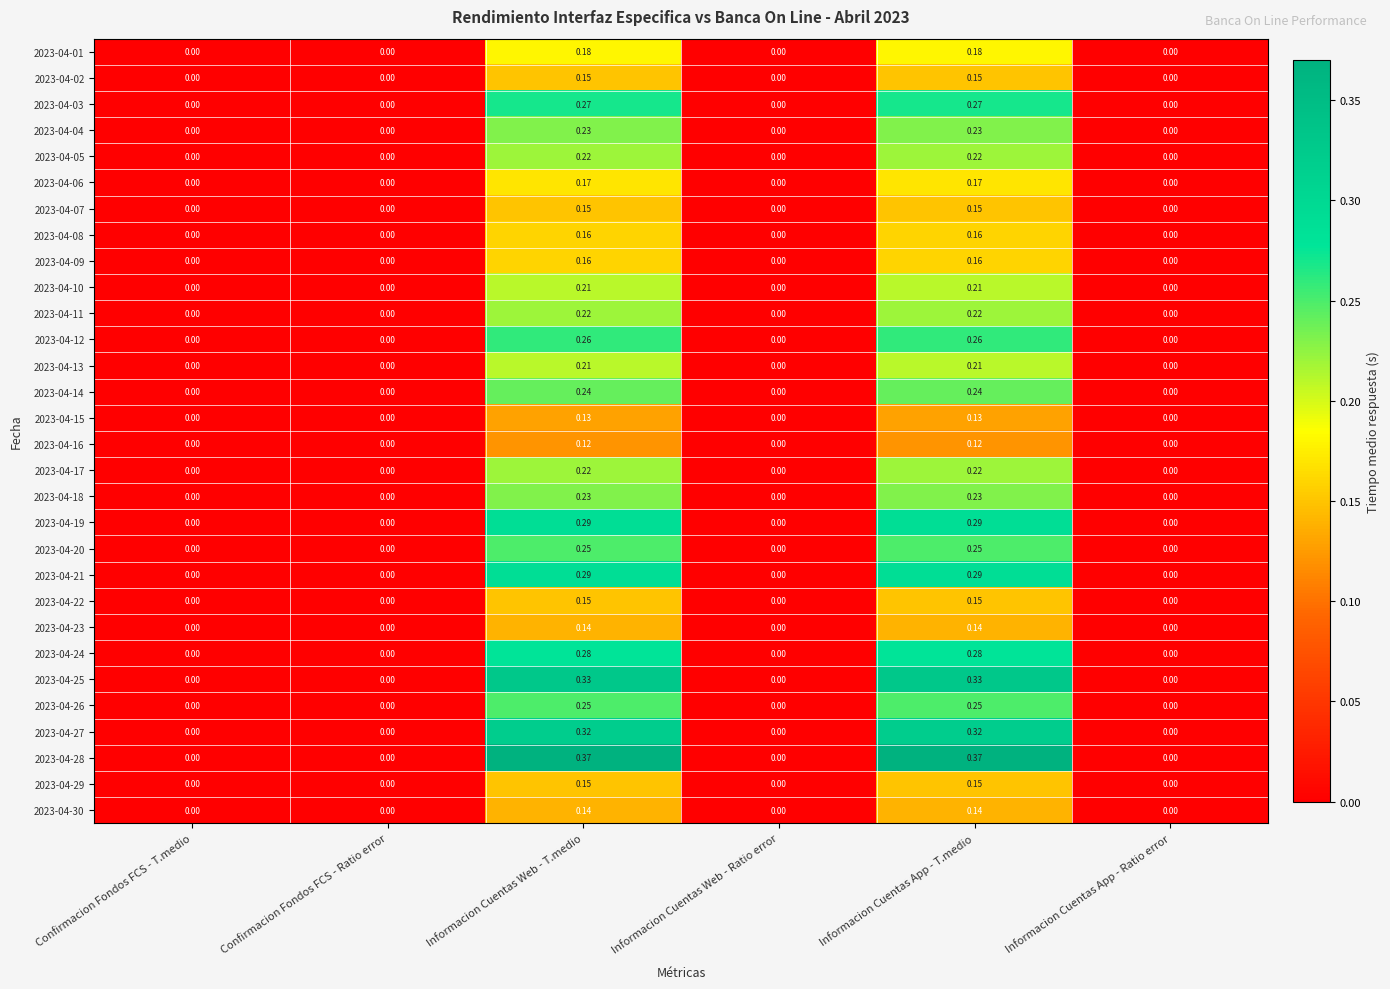

Is the value of 2023-04-25 at Informacion Cuentas App - Ratio error greater than the value of 2023-04-12 at Informacion Cuentas App - T.medio?

No